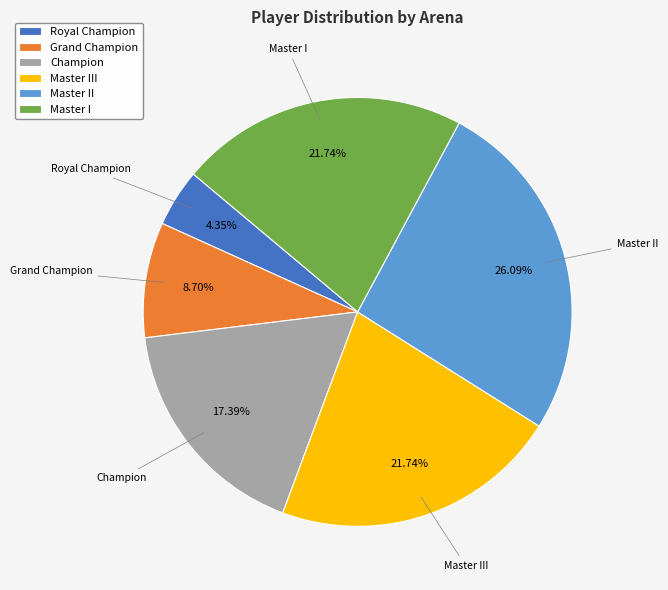

To the nearest percent, what is the average slice percentage?

17%